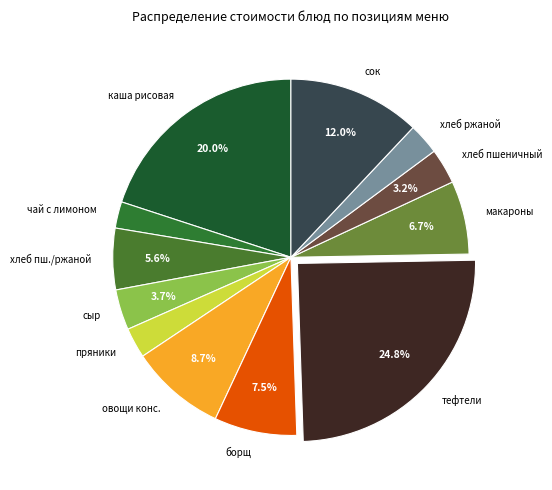

How many segments does this pie chart have?

12